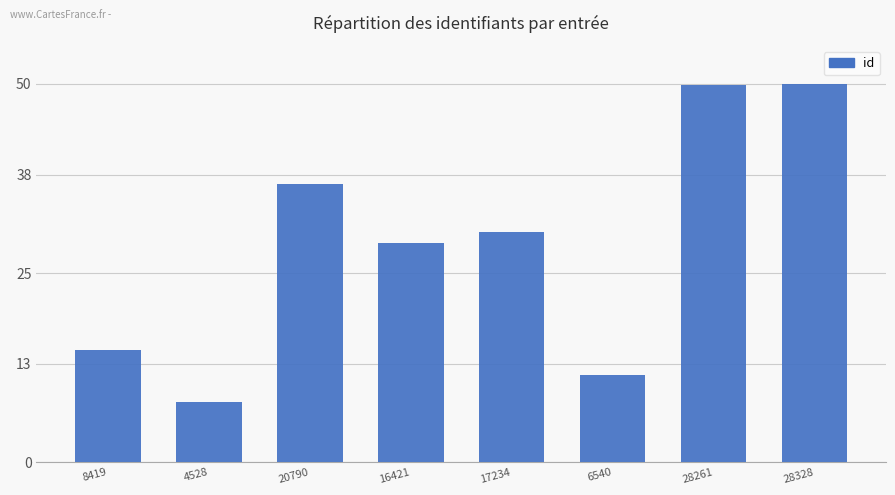

Where is the data nearest to the value 28?

16421